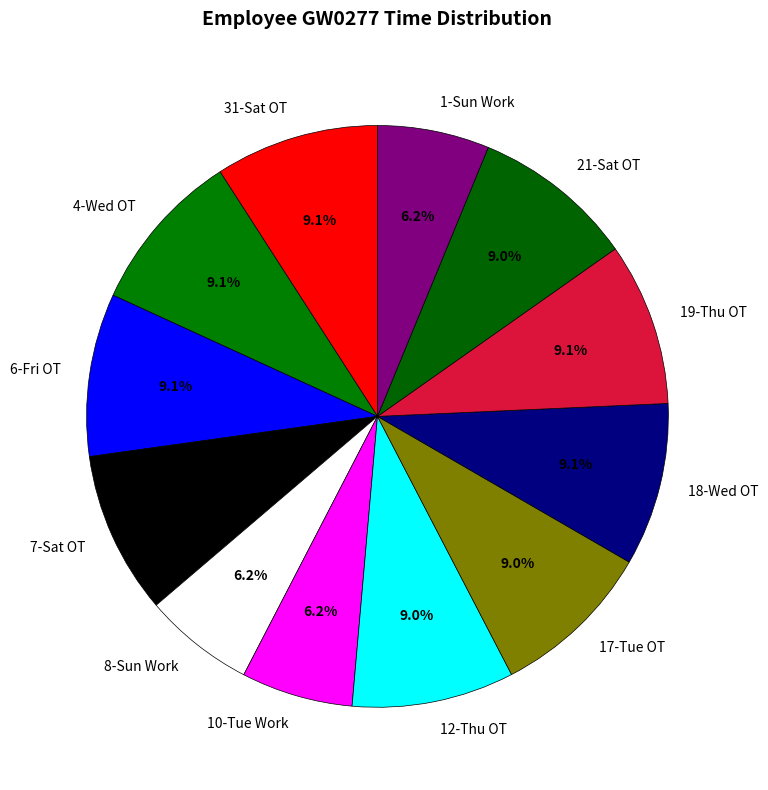

What percentage do 8-Sun Work and 12-Thu OT together represent?

15.2%